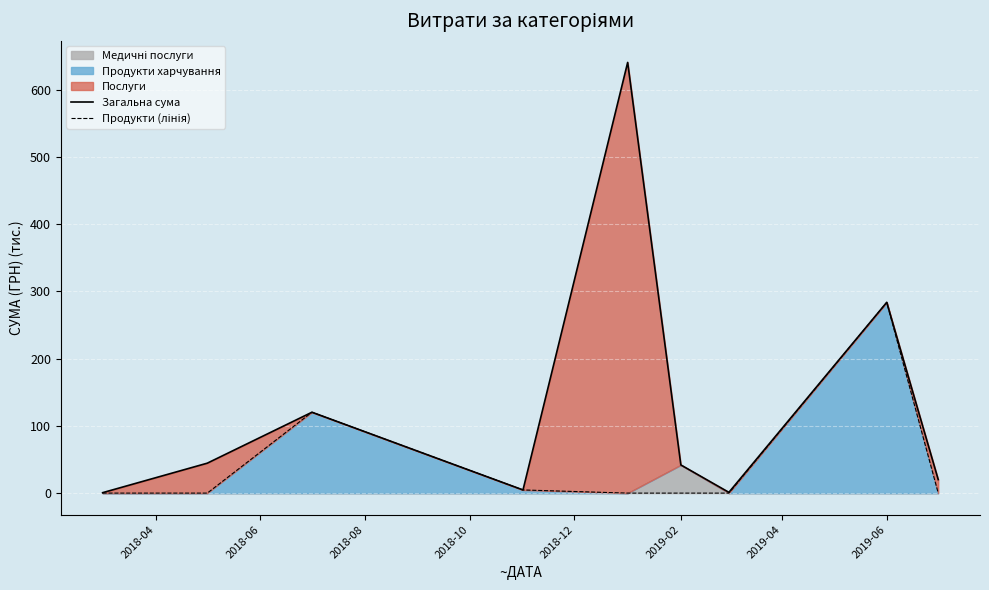

What is the total value across all series at 2019-06?

567.5